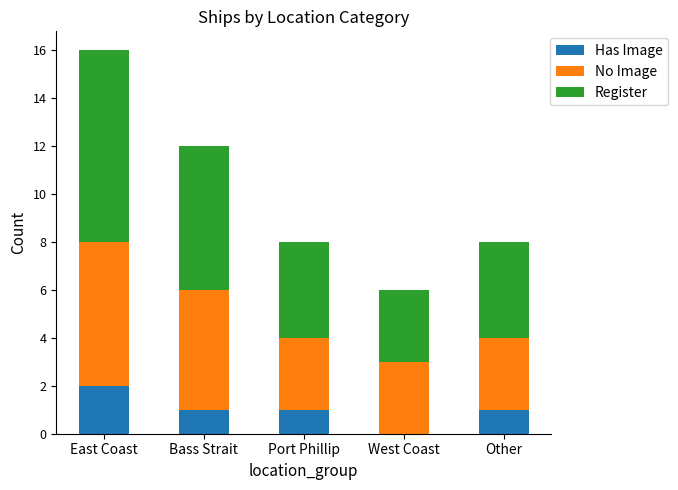

The Has Image series shows 1 at Bass Strait. True or false?

True